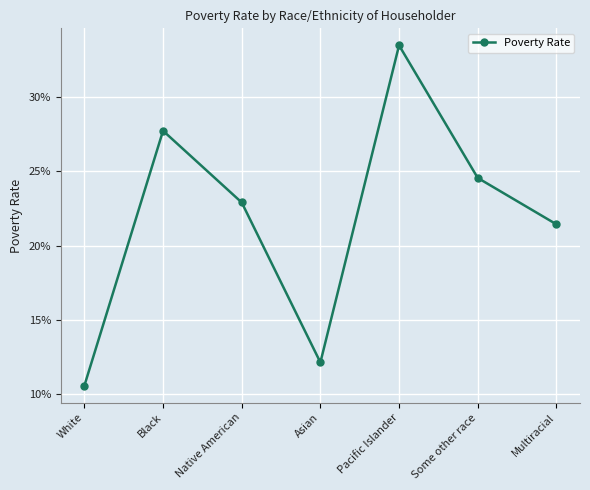

The chart shows a value of 0.5 at Black. True or false?

False